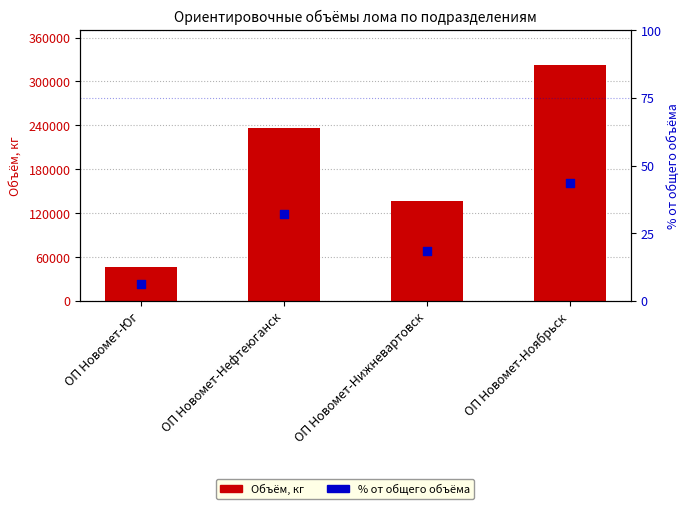

Which series has the widest spread of Y values?

Объём, кг